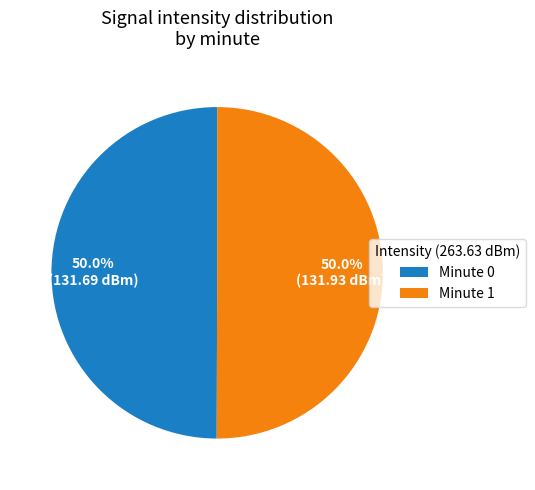

To the nearest percent, what is the average slice percentage?

50%